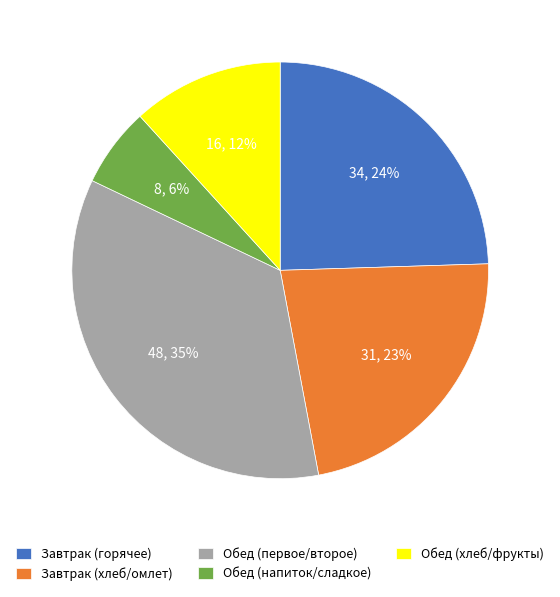

How many slices are in this pie chart?

5